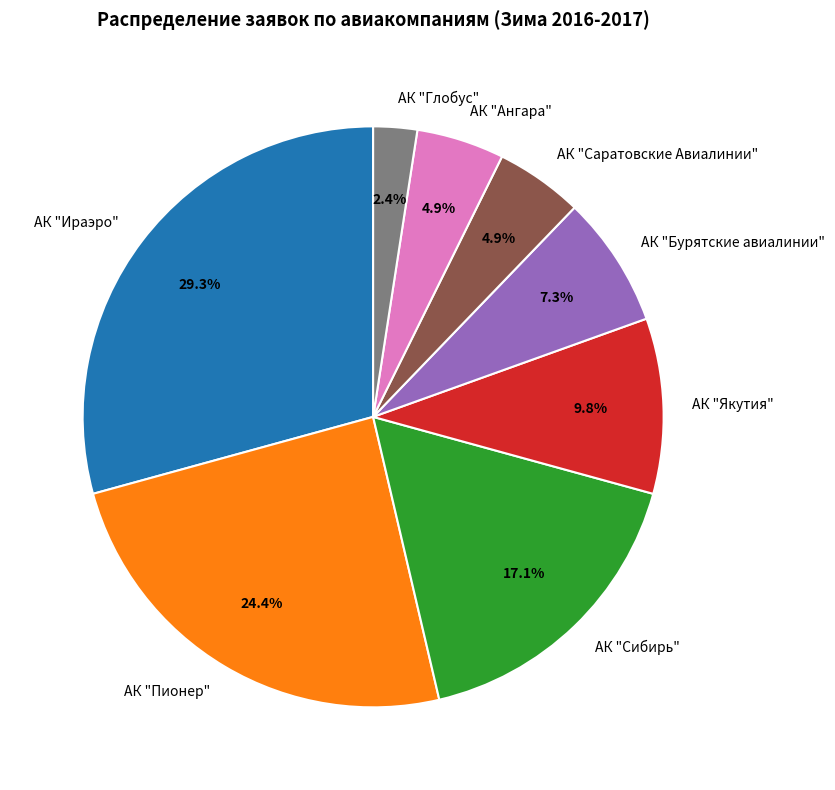

To the nearest percent, what portion does АК "Пионер" represent?

24%